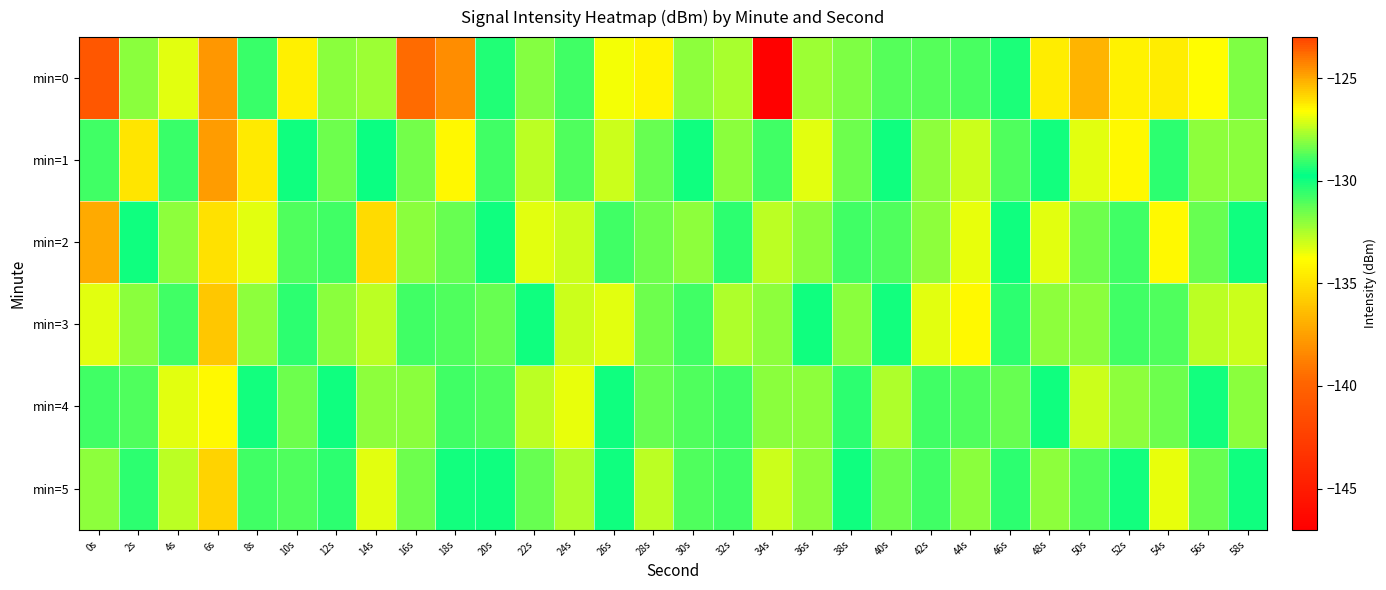

At 30s, list the series in order from largest to smallest.

min=2, min=0, min=3, min=1, min=4, min=5